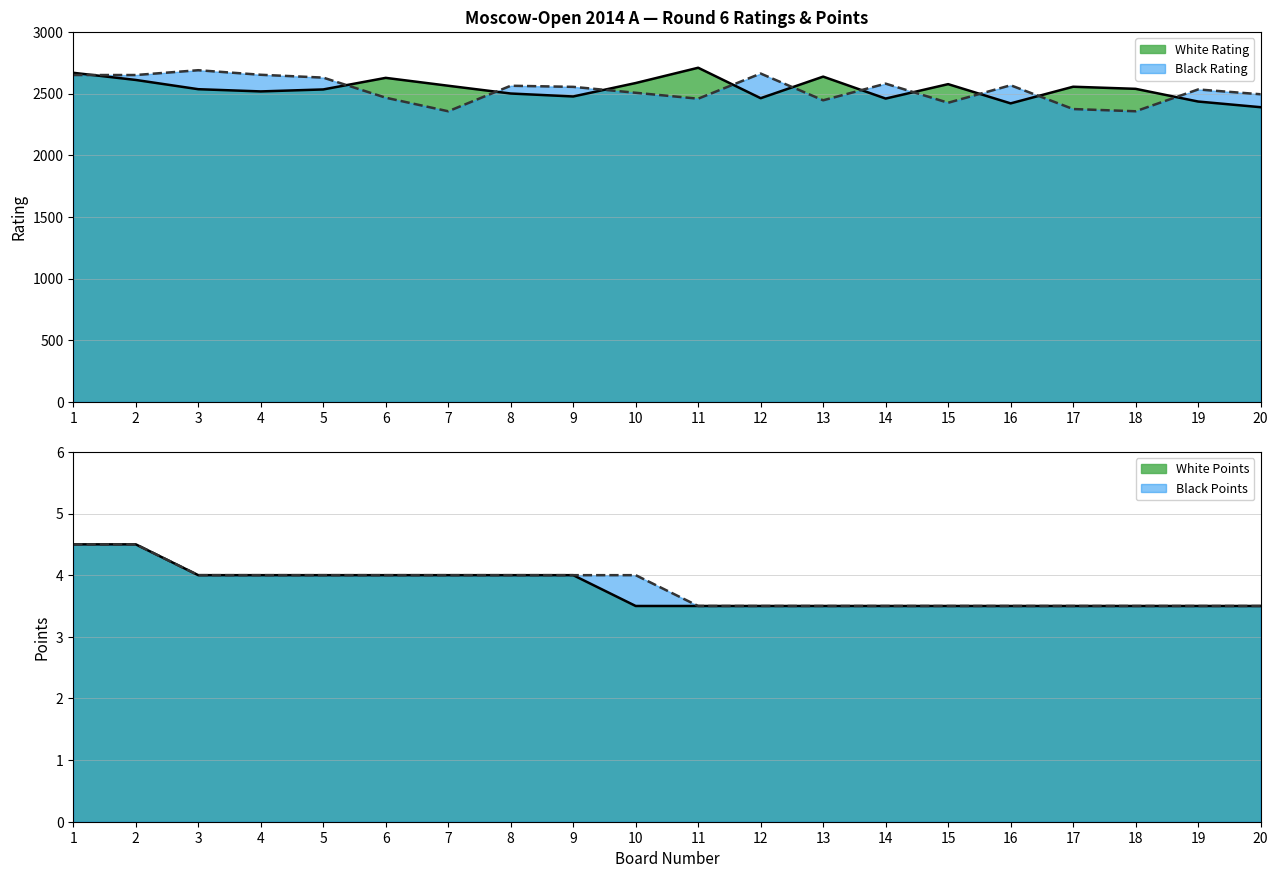

Rank the series by their maximum value, from highest to lowest.

White Rating, Black Rating, White Points, Black Points